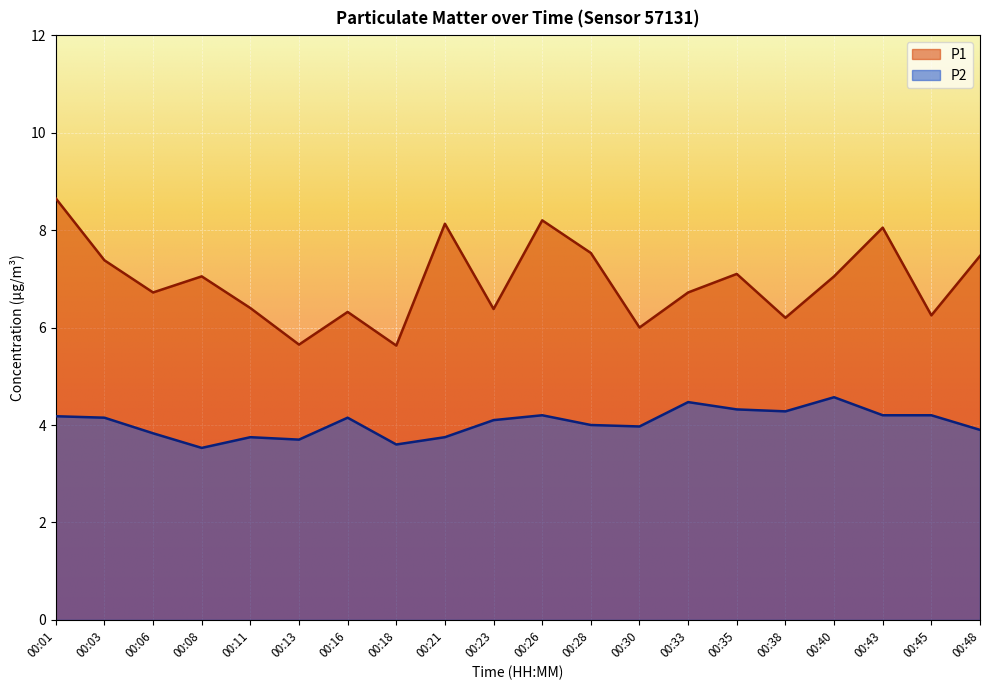

Which series has the widest spread of values?

P1